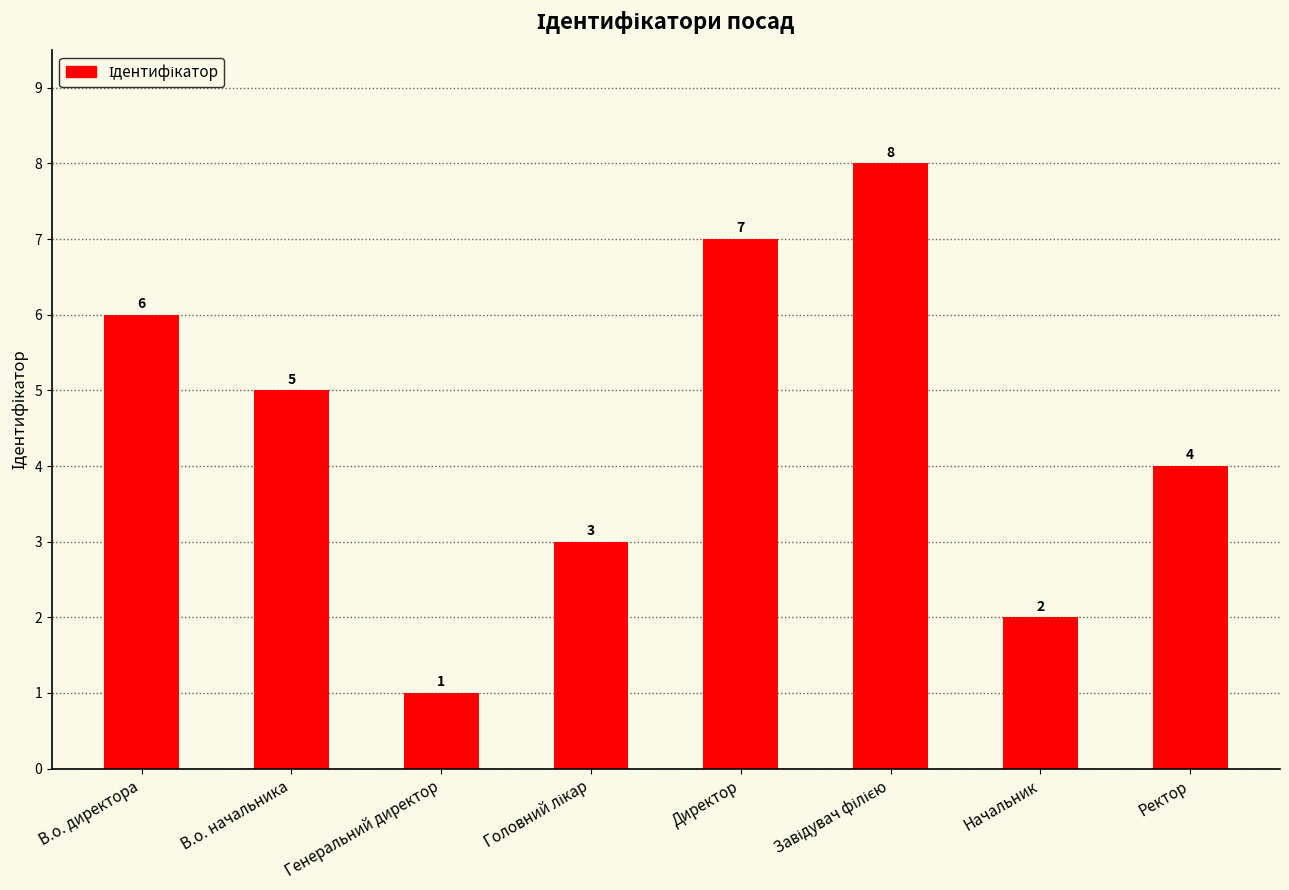

What is the difference between the second highest and minimum values?

6